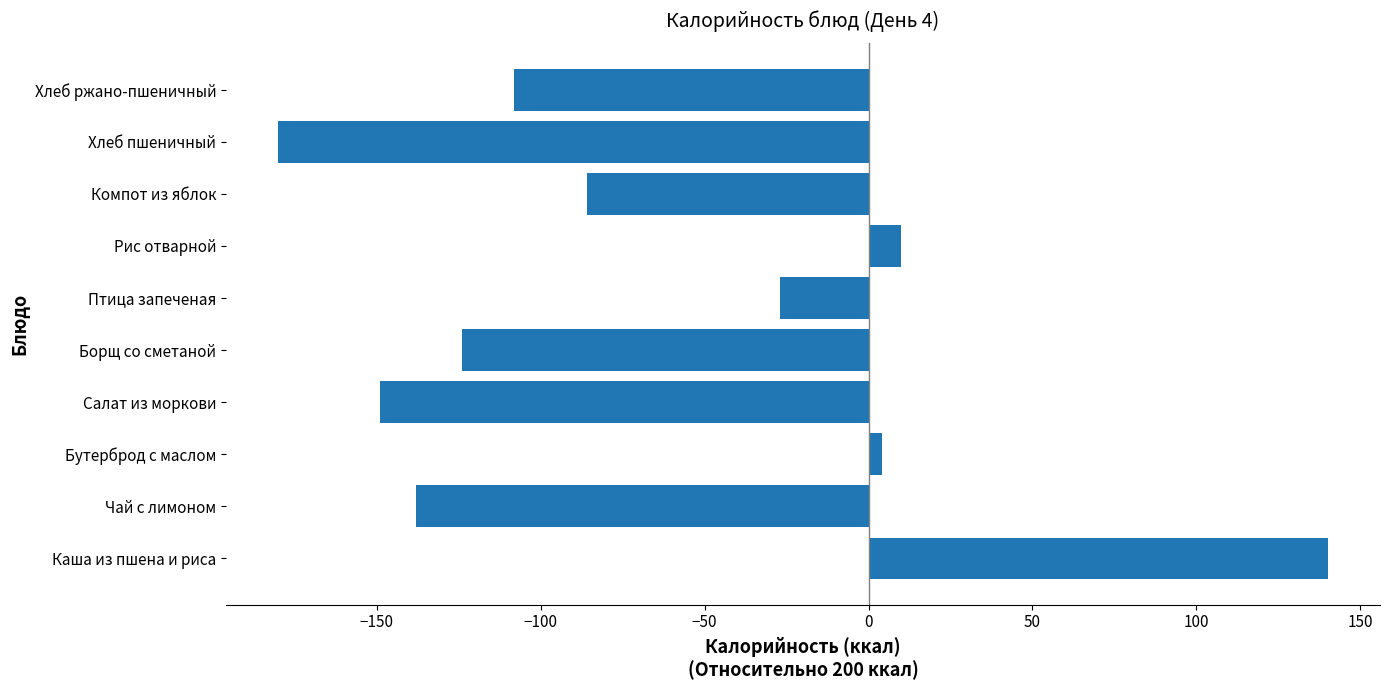

Between Компот из яблок and Хлеб ржано-пшеничный, which is larger?

Компот из яблок